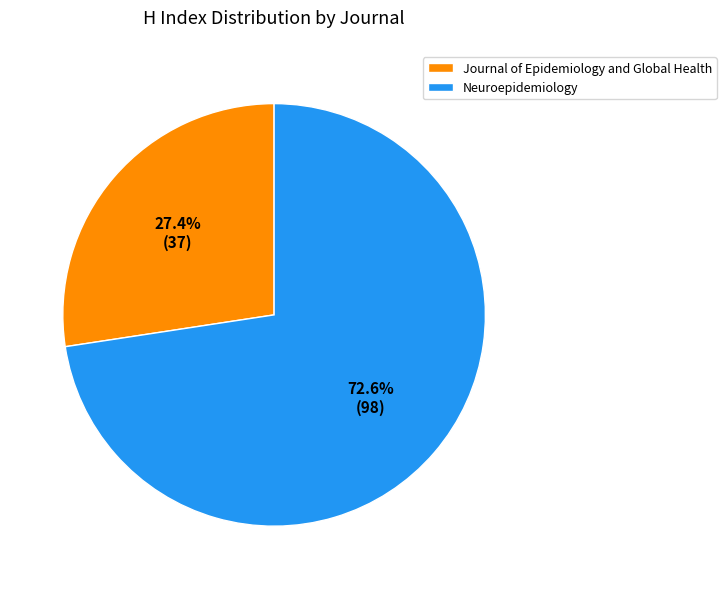

True or false: Journal of Epidemiology and Global Health accounts for 14% of the total.

False